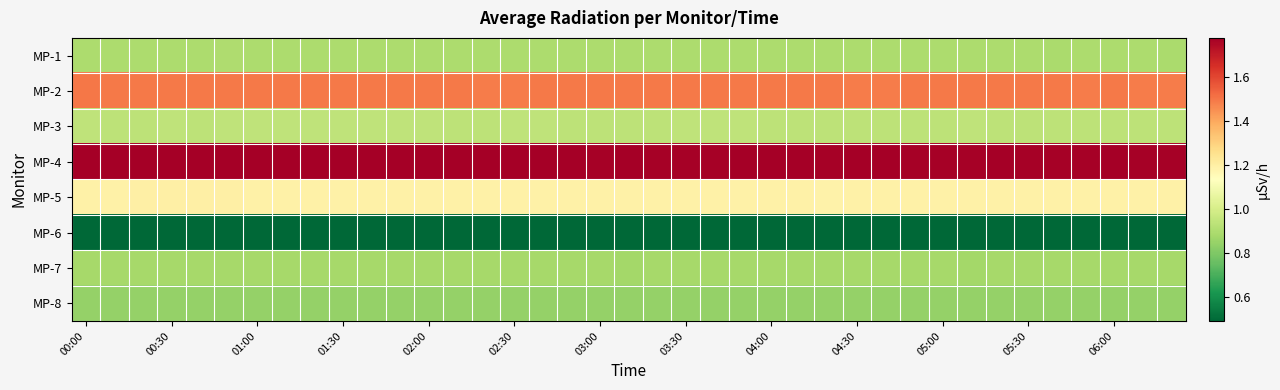

What is the maximum value shown in the chart?

1.8